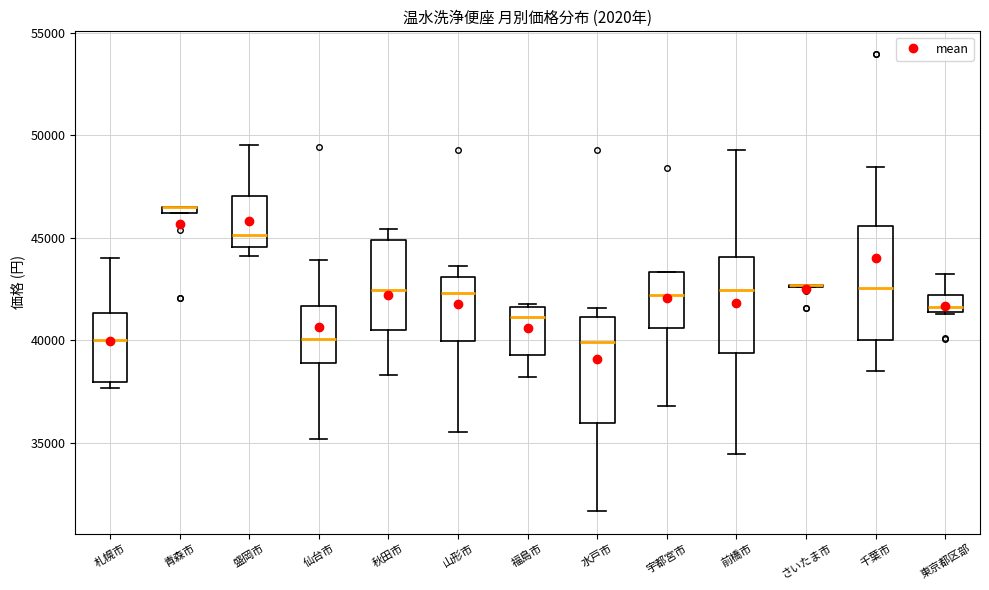

Where does the lower whisker of the box for 水戸市 end on the y-axis? The values are not printed on the chart, so give them approximately, as read against the axis.

31500